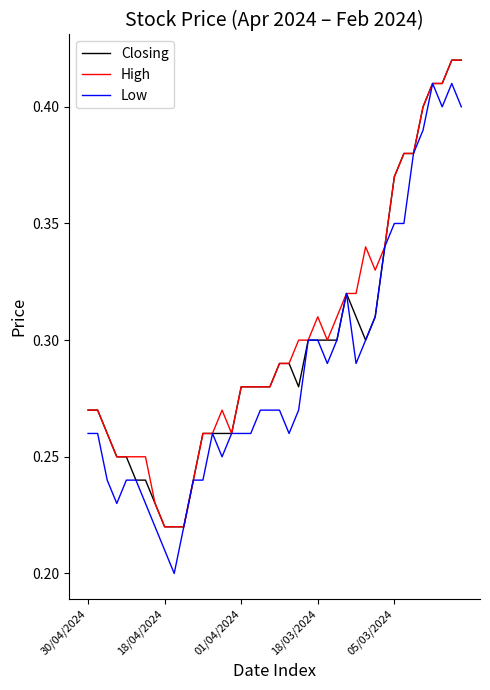

Which series has the largest total across all categories?

High